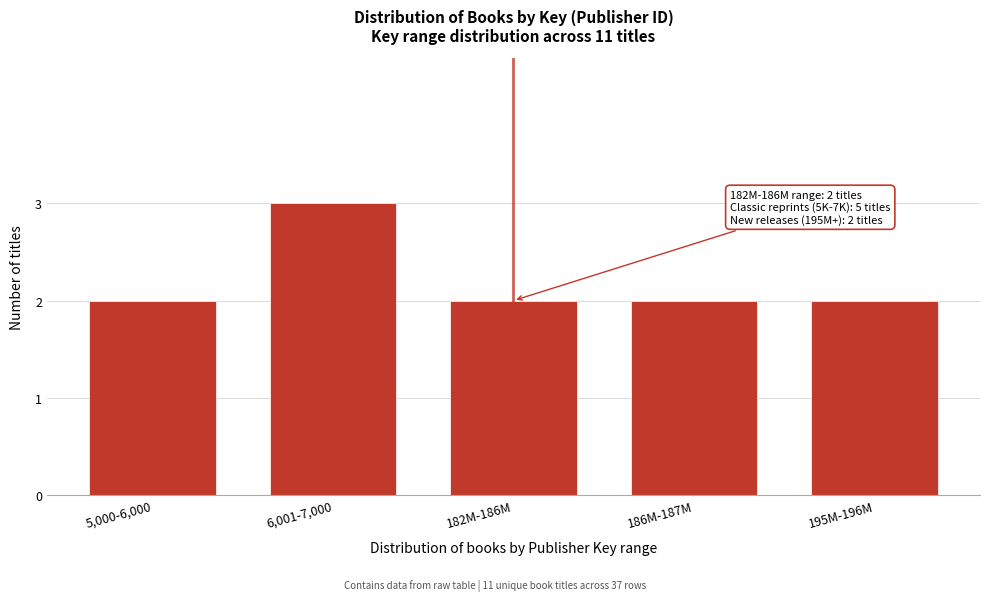

Reading left to right, extract all data points from this chart.

5,000-6,000=2	6,001-7,000=3	182M-186M=2	186M-187M=2	195M-196M=2